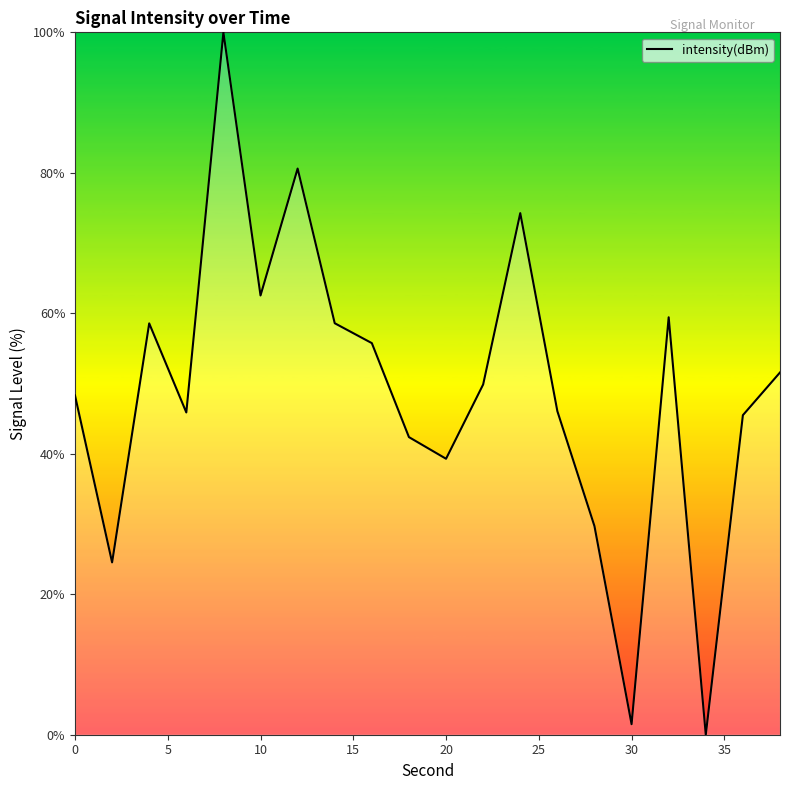

What is the maximum value shown in the chart?

100.0